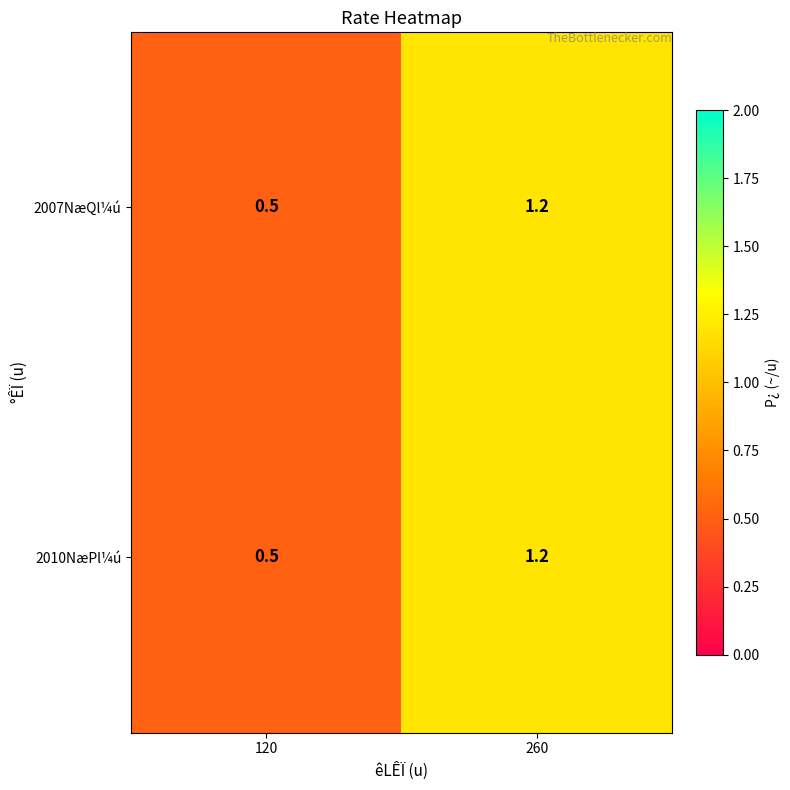

What is the minimum value shown in the chart?

0.5